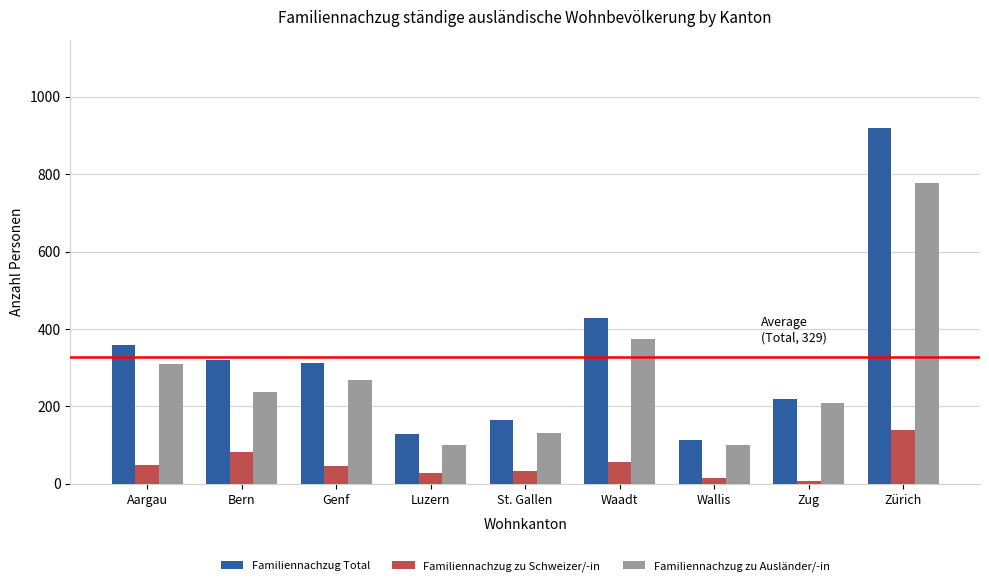

How many groups of bars are there?

9